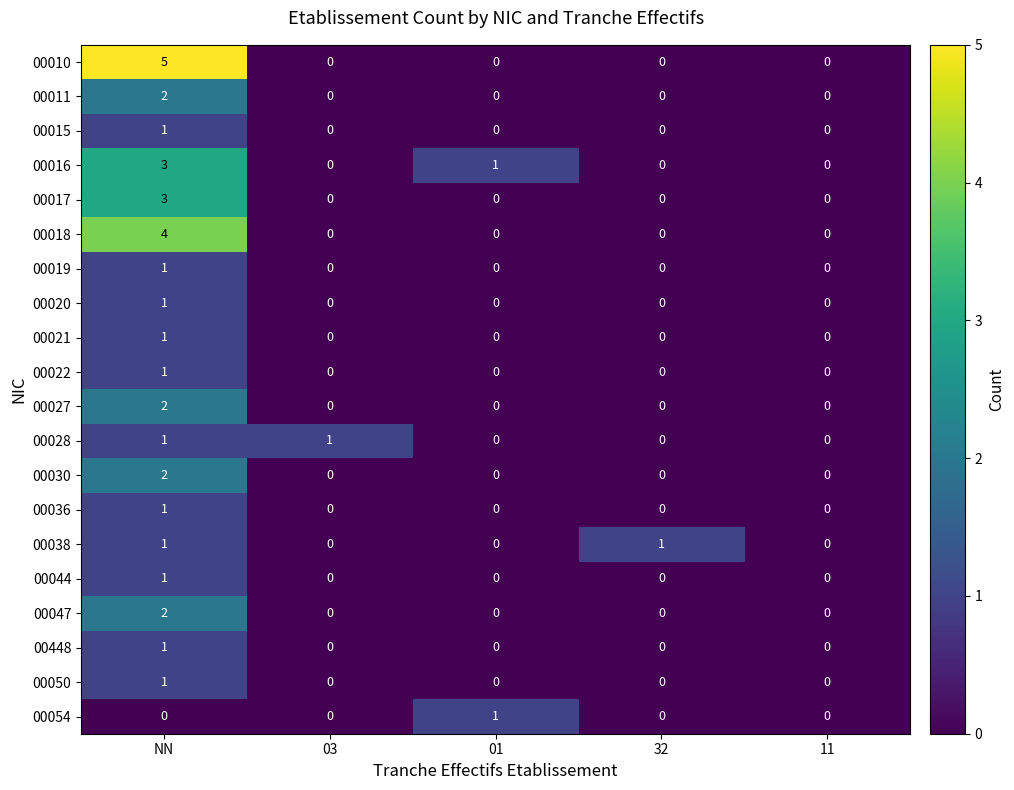

Count the number of categories in the chart.

5